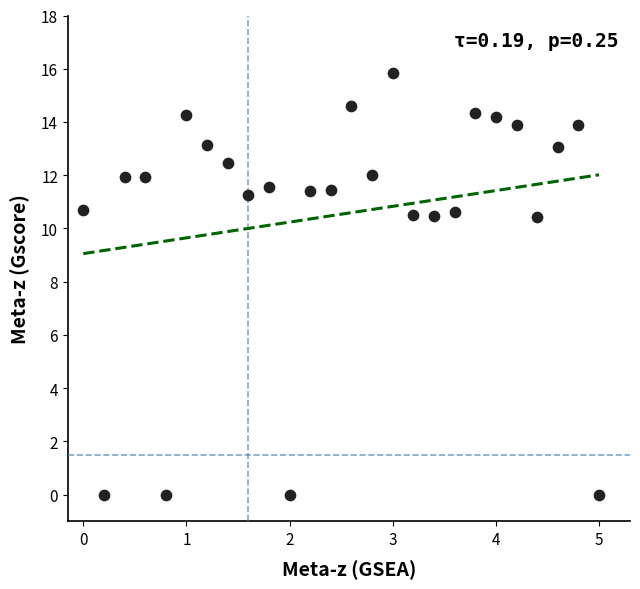

What is the range of X values (max minus min)?

5.0